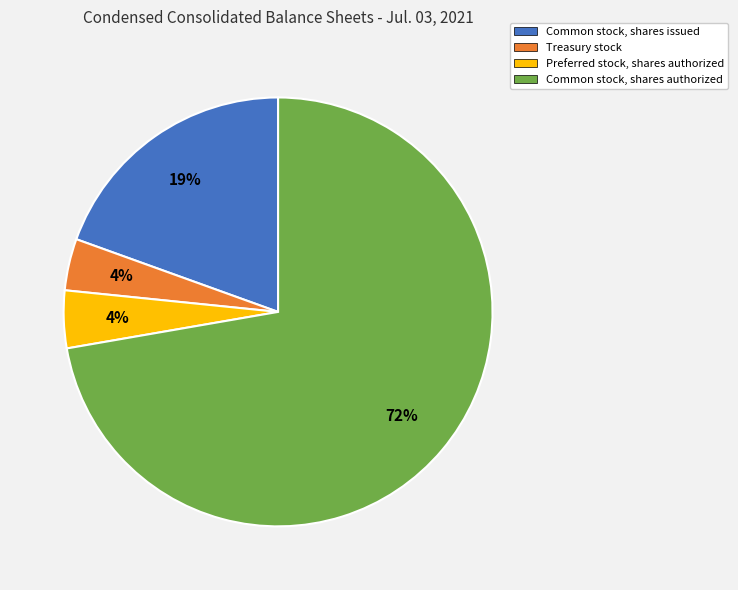

Does any single category account for the majority?

Yes